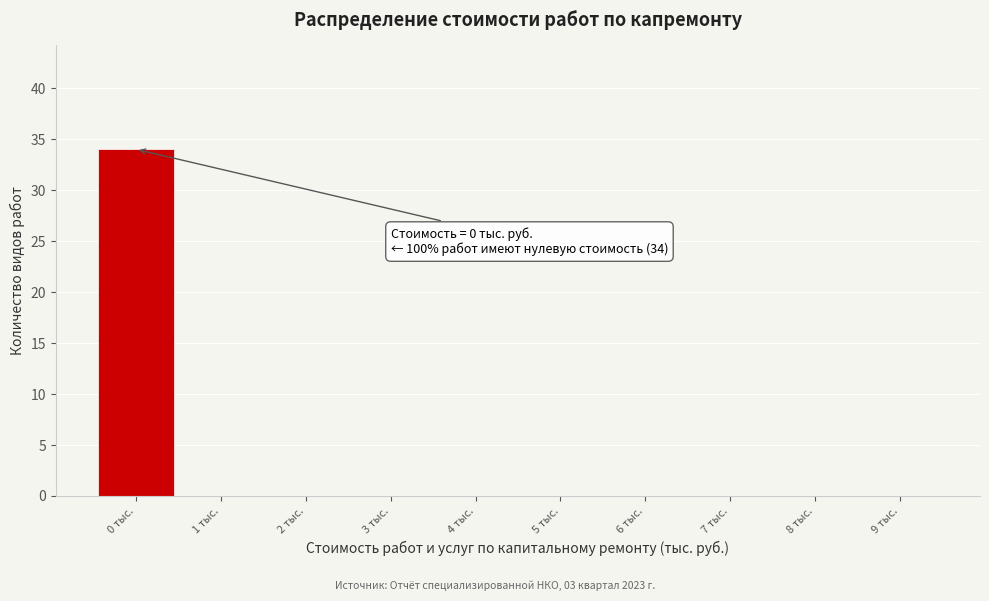

Over which range of the x-axis is the bar tallest?

-0.5 to 0.5